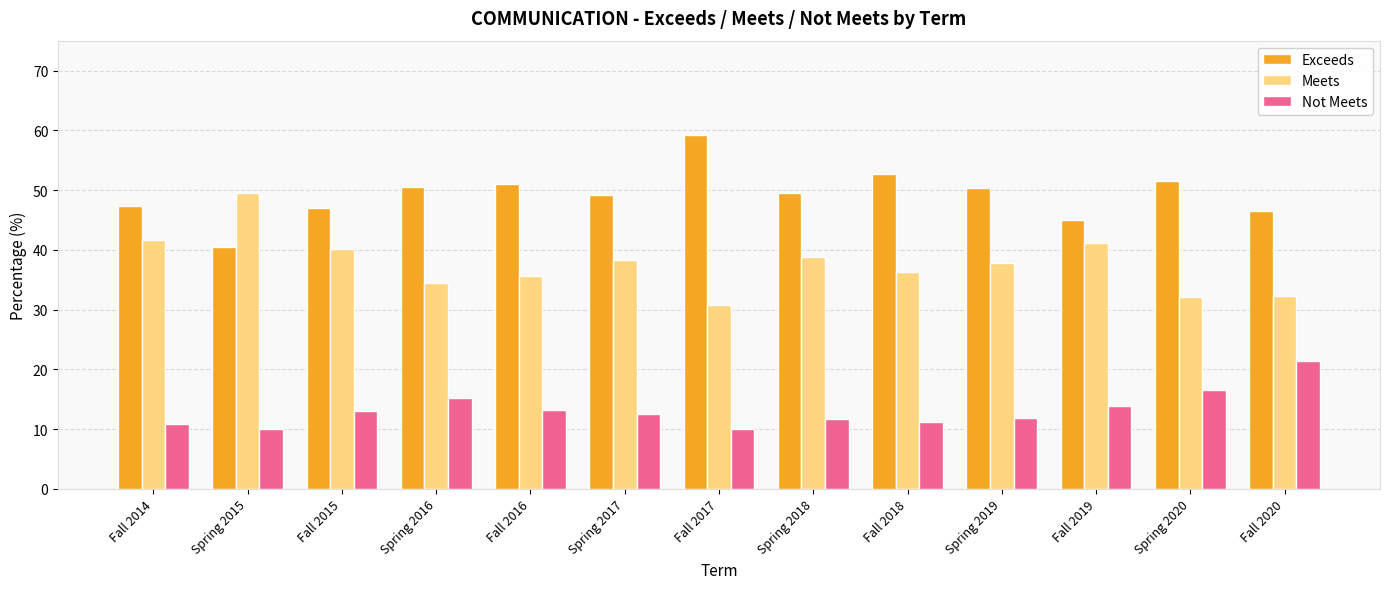

Are the bars grouped side by side (vs. stacked)?

Yes